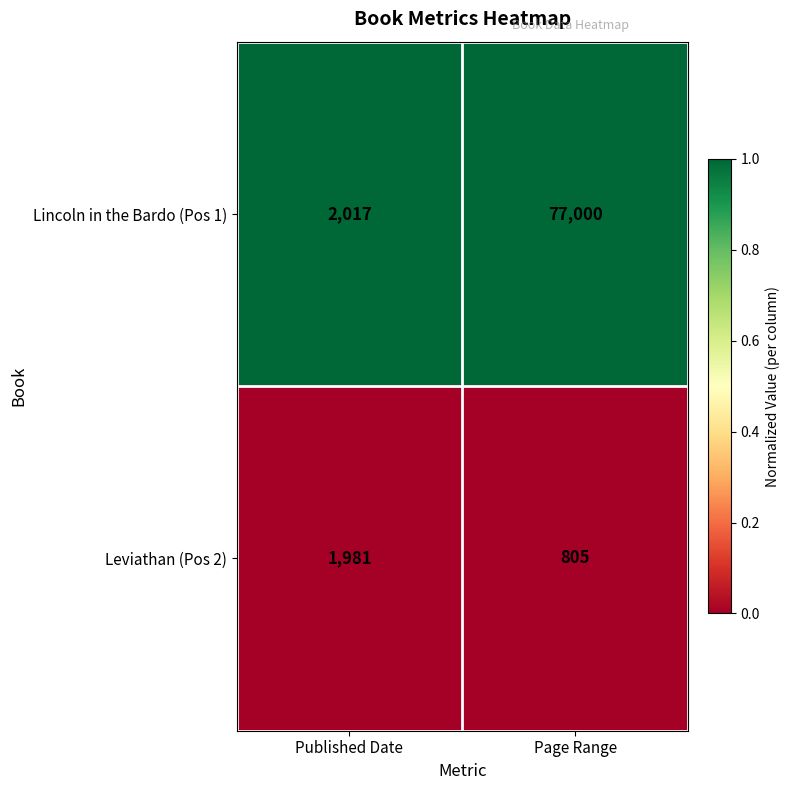

Reading left to right, extract all data points from this chart.

Lincoln in the Bardo (Pos 1): 2017	77000
Leviathan (Pos 2): 1981	805